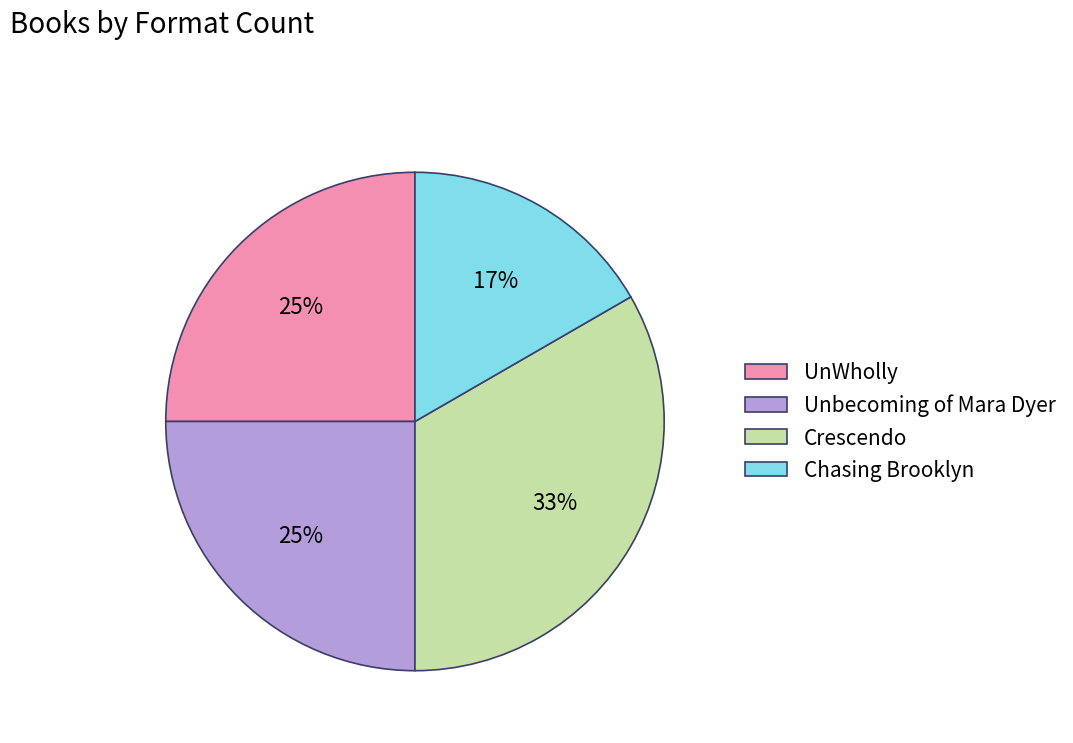

To the nearest percent, what is the combined percentage of Unbecoming of Mara Dyer and Crescendo?

58%